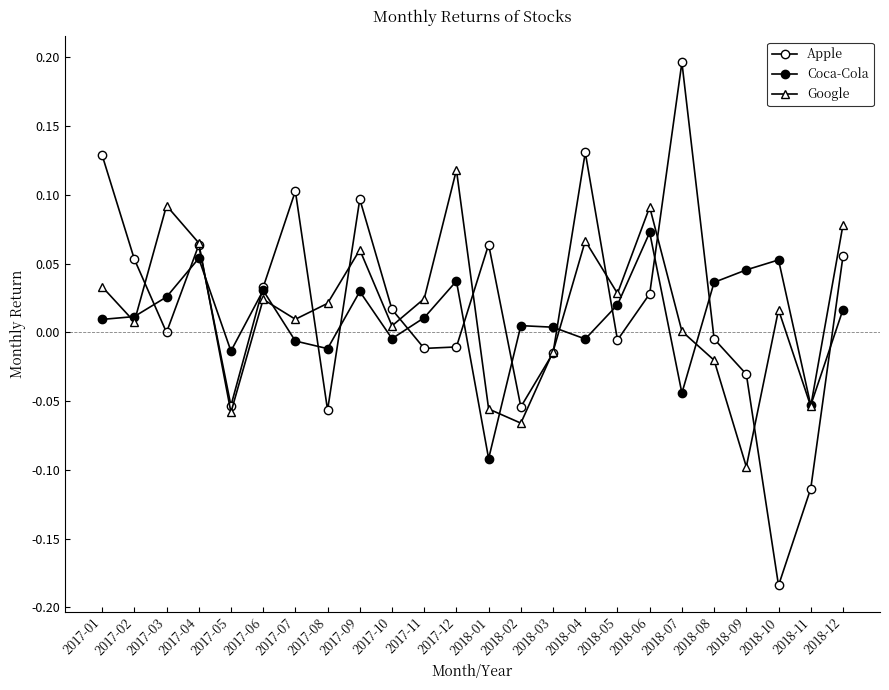

Does the chart have visible grid lines?

No